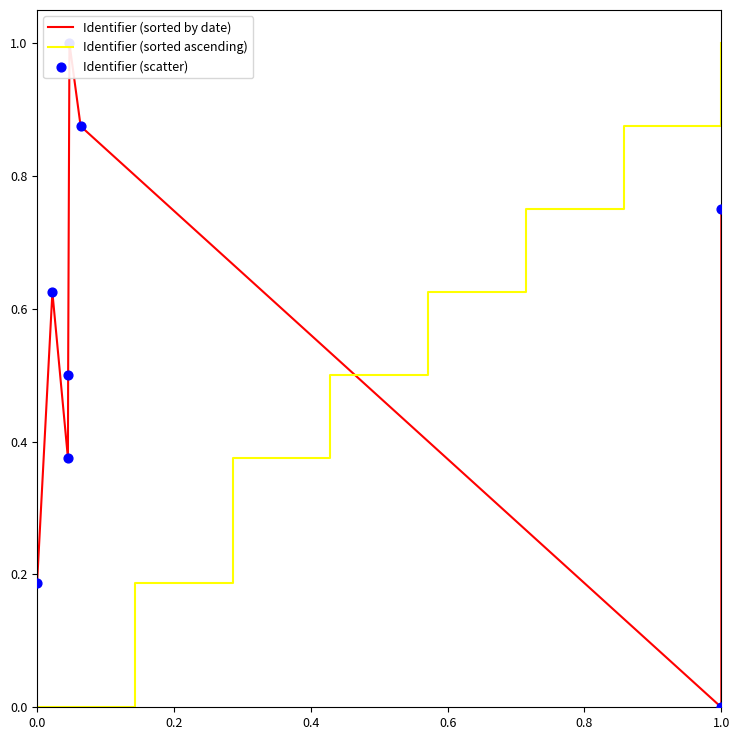

At how many categories does at least one series exceed 0?

8